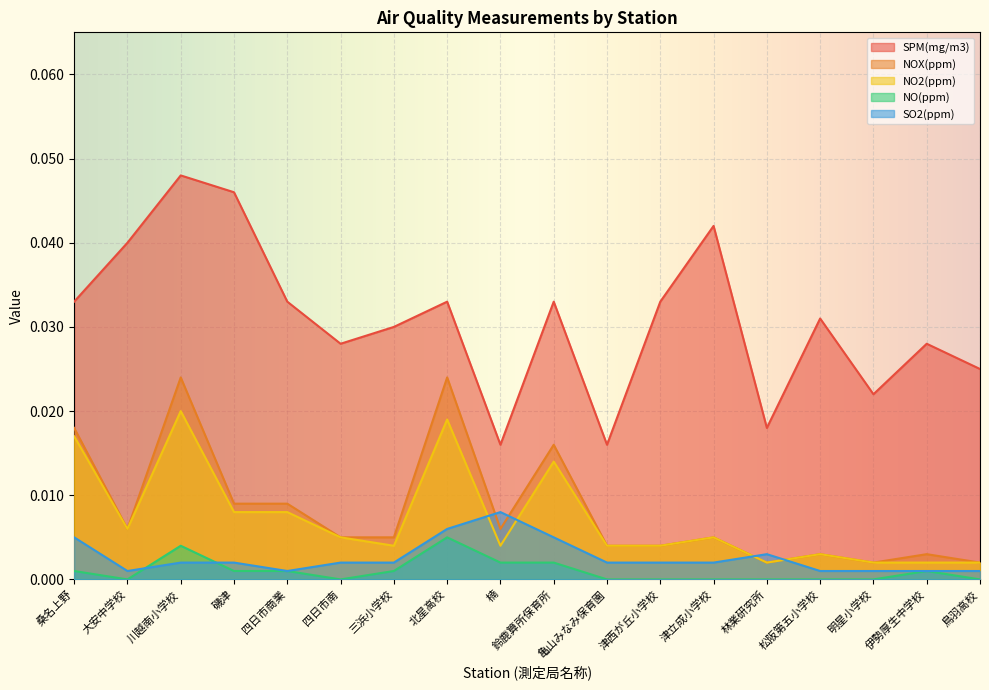

Rank the series at 川越南小学校 from highest to lowest value.

SPM(mg/m3), NOX(ppm), NO2(ppm), NO(ppm), SO2(ppm)